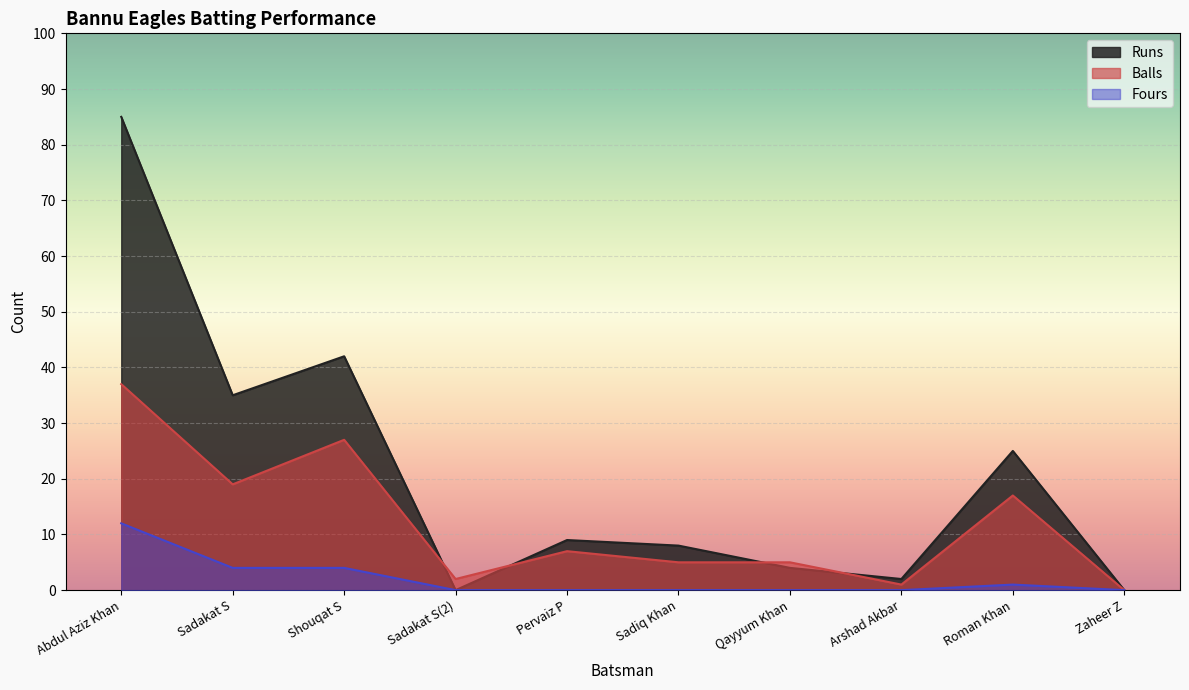

True or false: Balls has a value of 7 at Sadiq Khan.

False